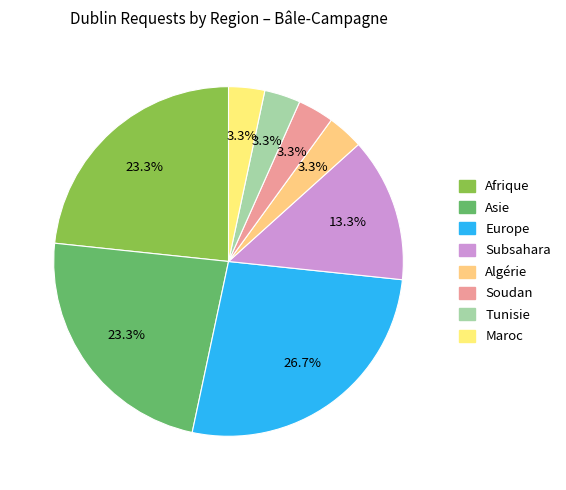

To the nearest percent, what percentage of the pie is Soudan?

3%